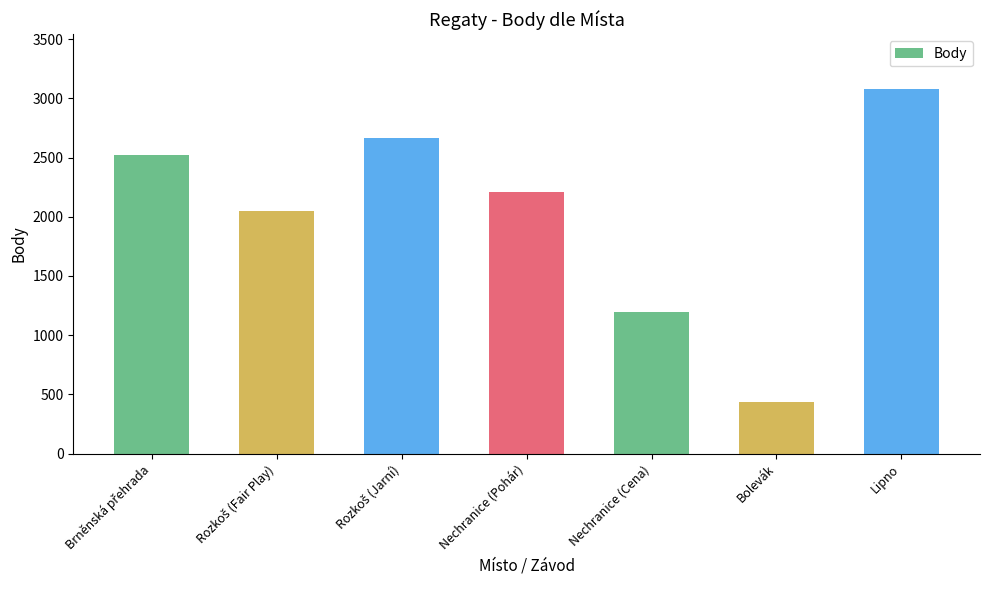

The chart shows a value of 437 at Bolevák. True or false?

True